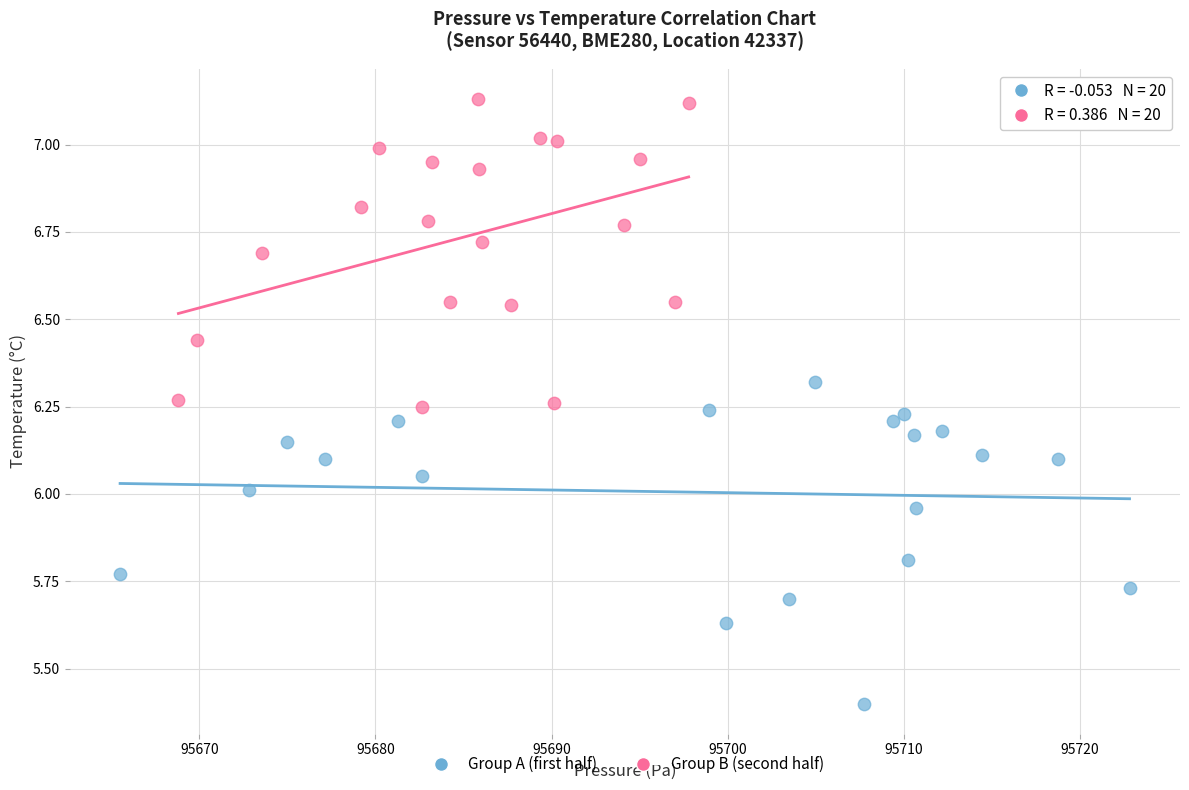

Which series contains the highest Y value?

Group B (second half)